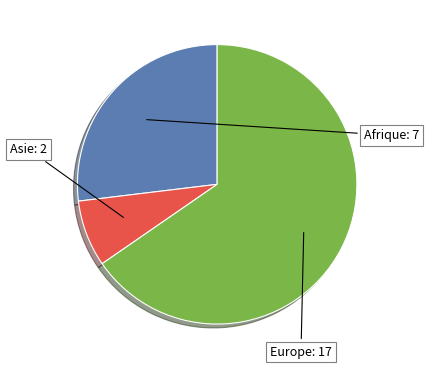

What is the majority slice?

Europe